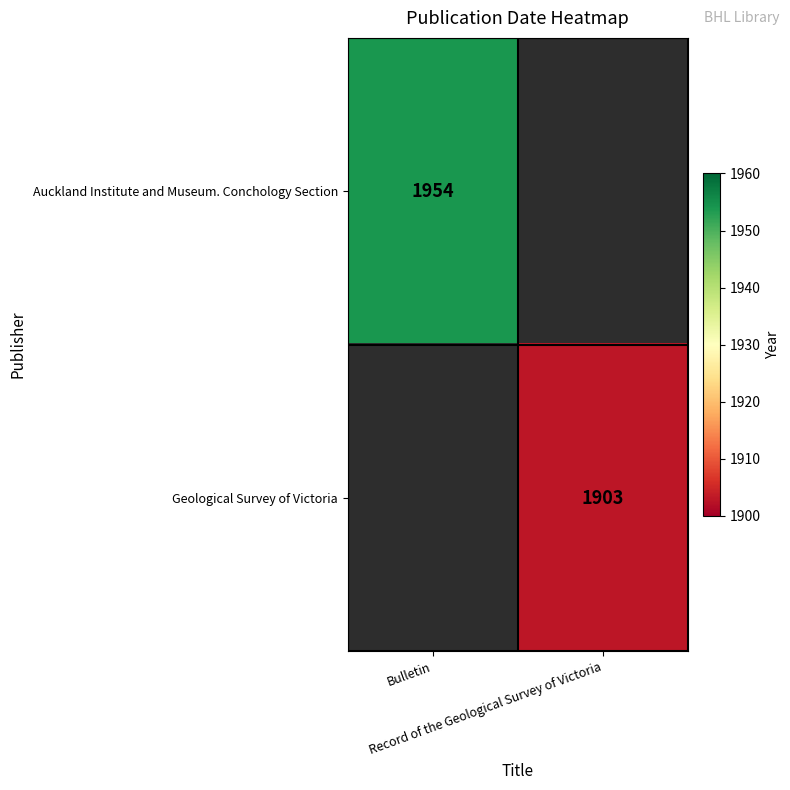

Count the number of data series in this chart.

2